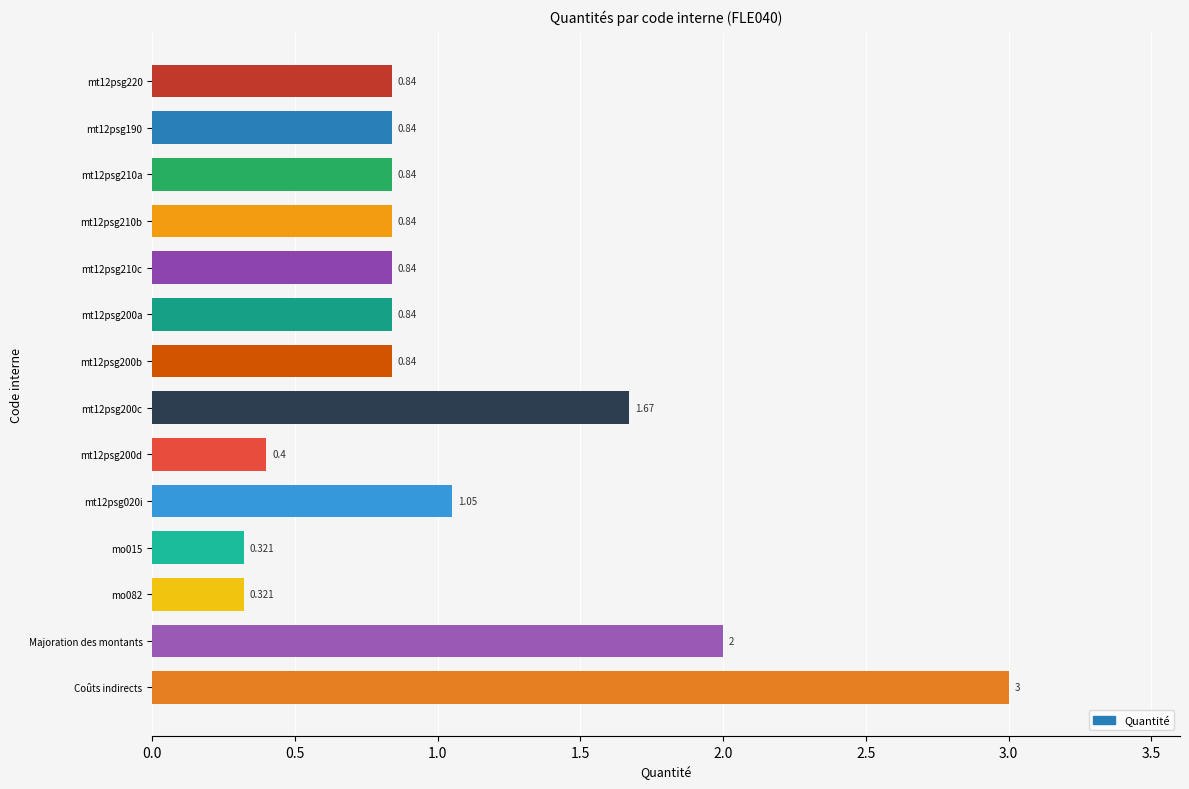

Which category has the highest value across all series?

Coûts indirects